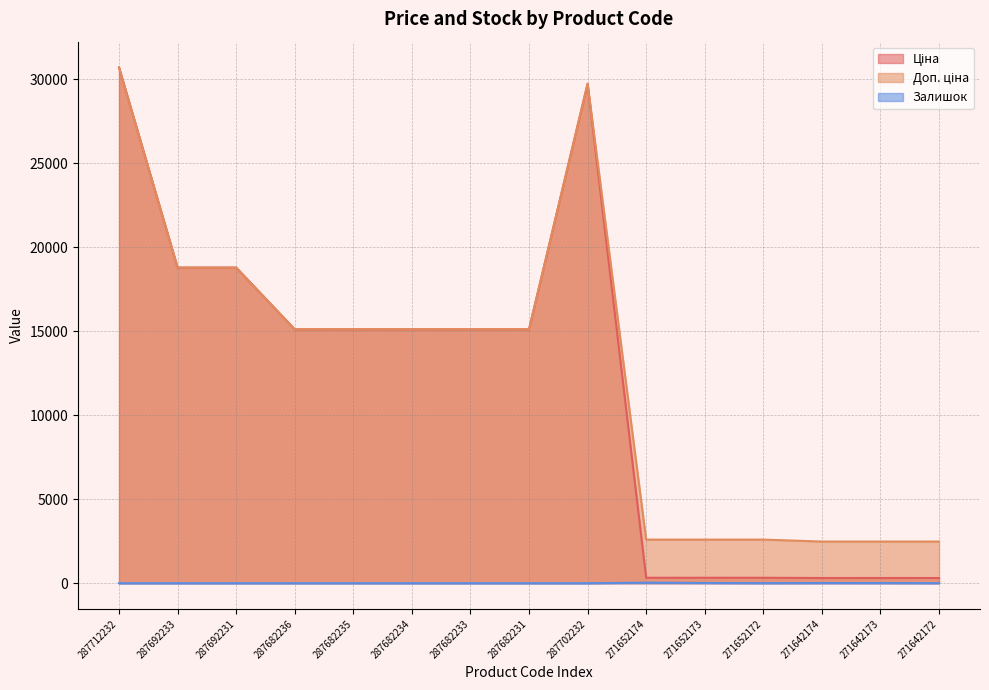

What is the sum of the Ціна values at 271652172 and 271642174?

635.1